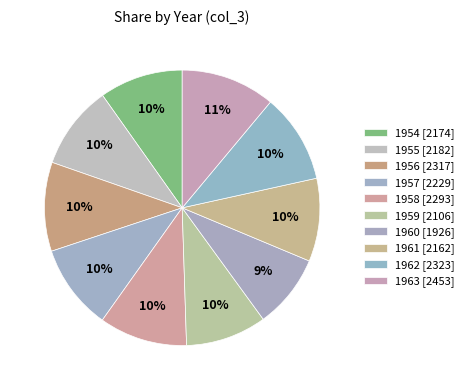

How many segments does this pie chart have?

10